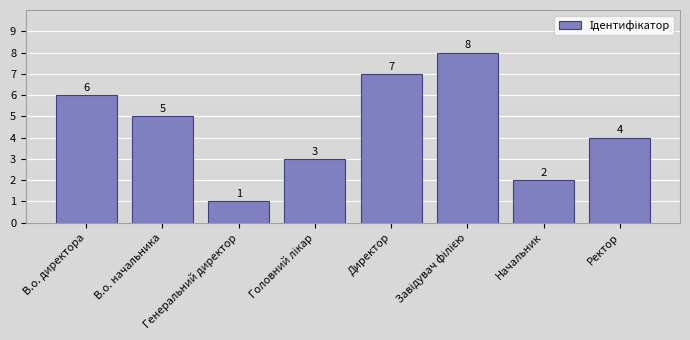

What is the sum of all values?

36